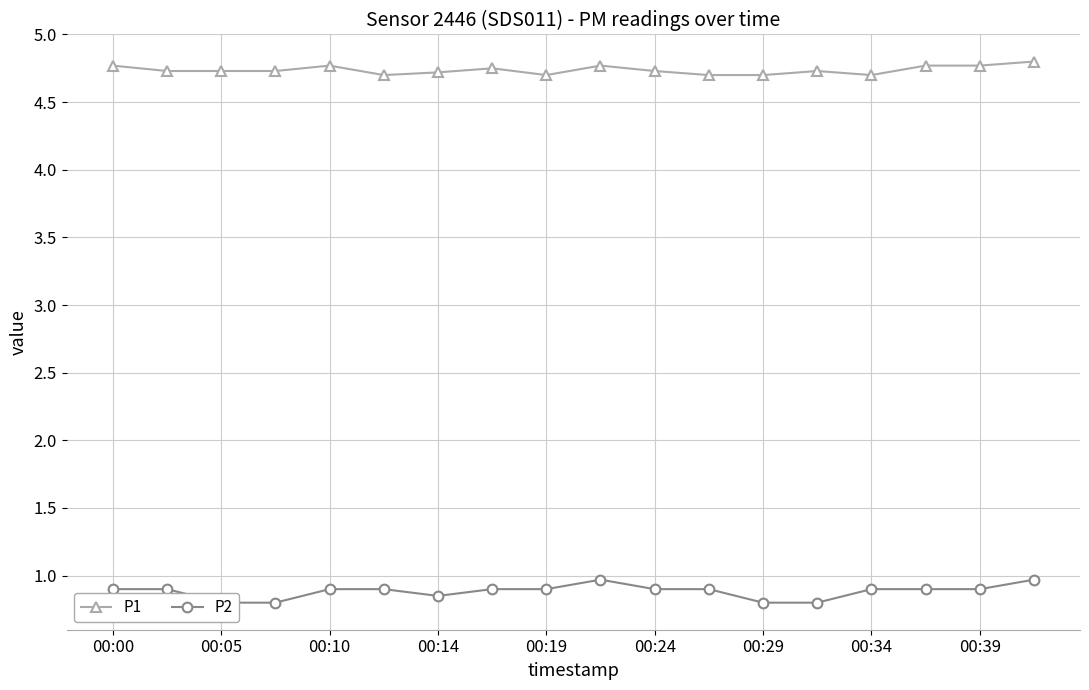

True or false: P1 has more than 0 points higher than both neighbors.

True